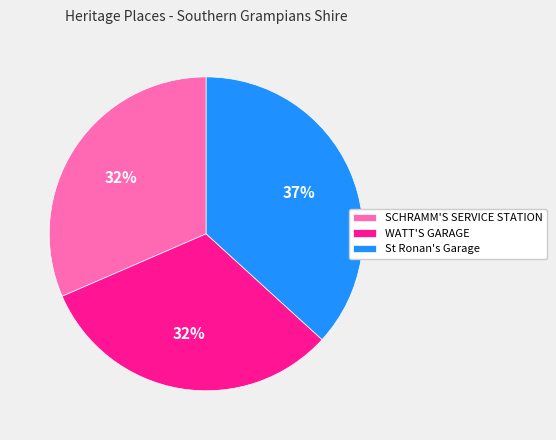

Count the number of slices in the pie.

3